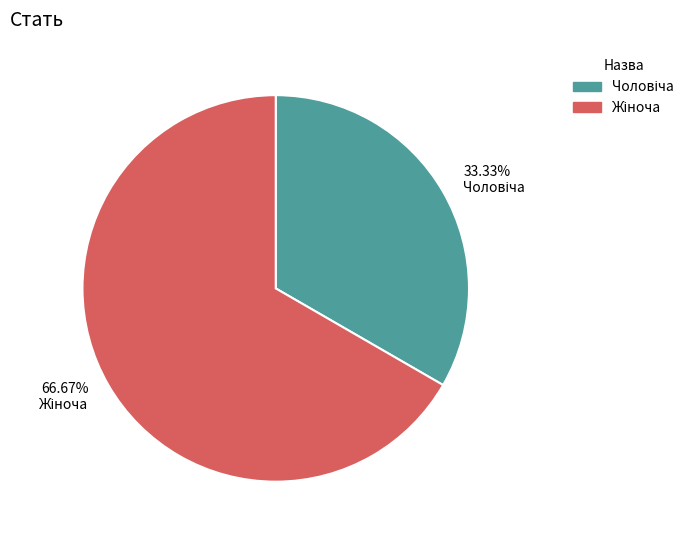

To the nearest percent, what is the difference between the largest and smallest slice percentages?

33%